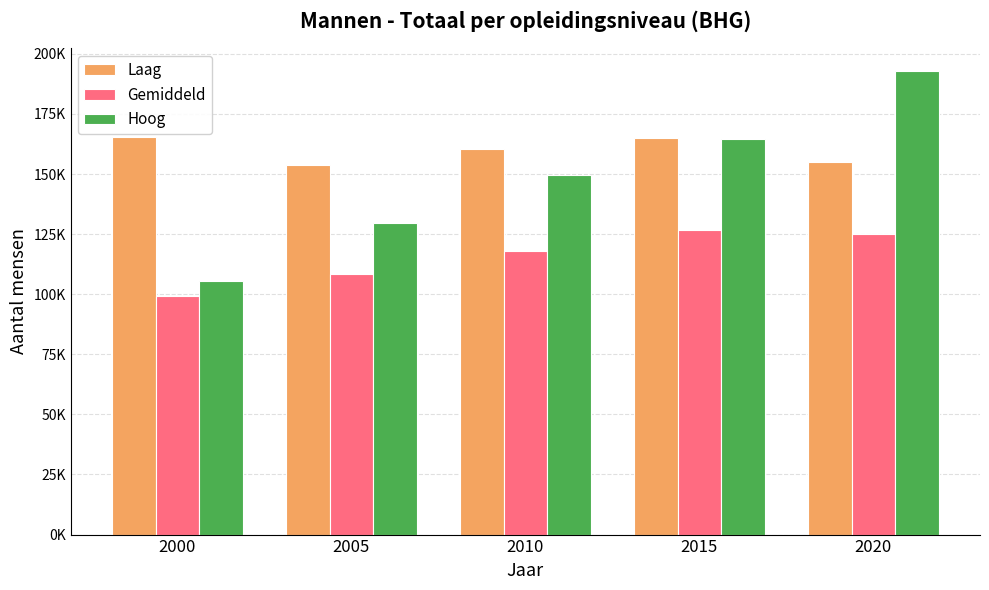

What is the minimum value shown in the chart?

99324.0